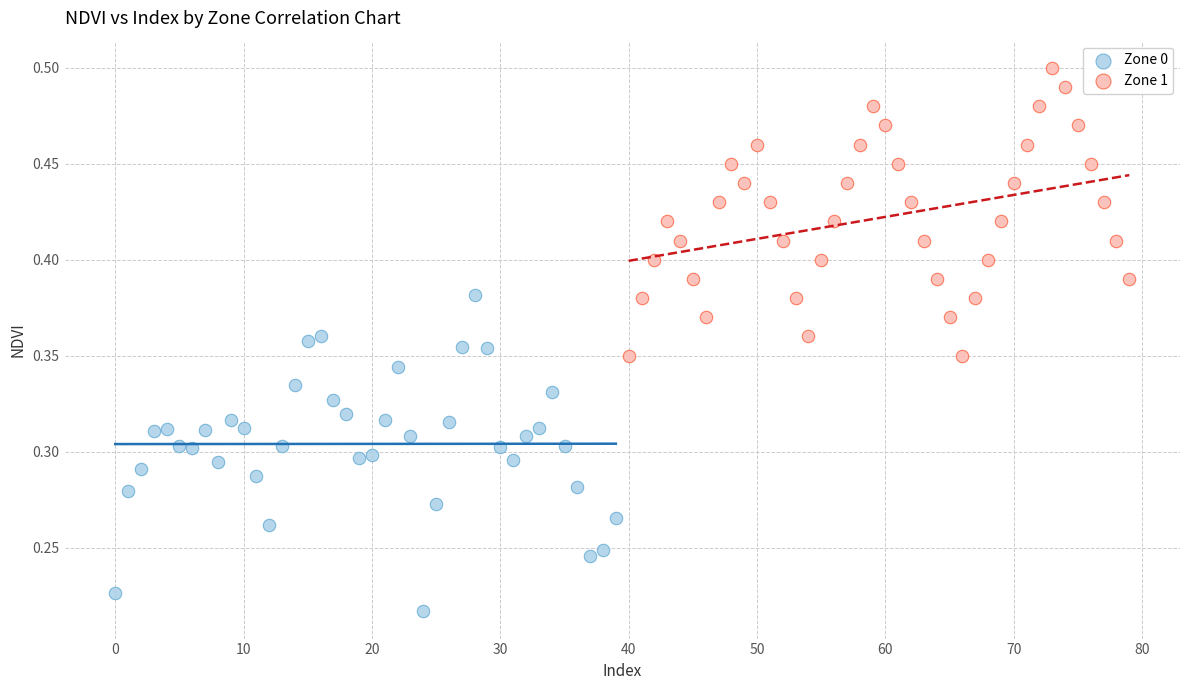

Which series contains the highest Y value?

Zone 1